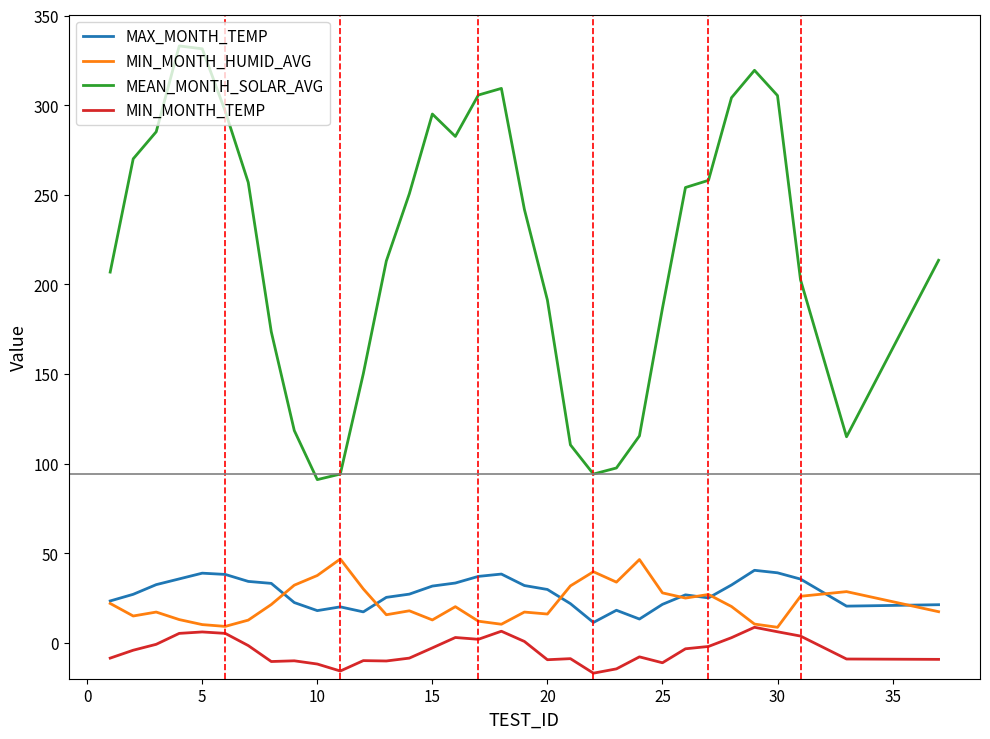

Which series has the largest total across all categories?

MEAN_MONTH_SOLAR_AVG